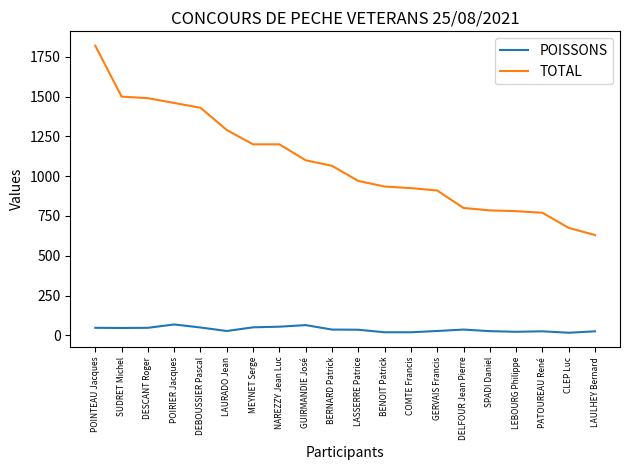

Which series has the largest total across all categories?

TOTAL